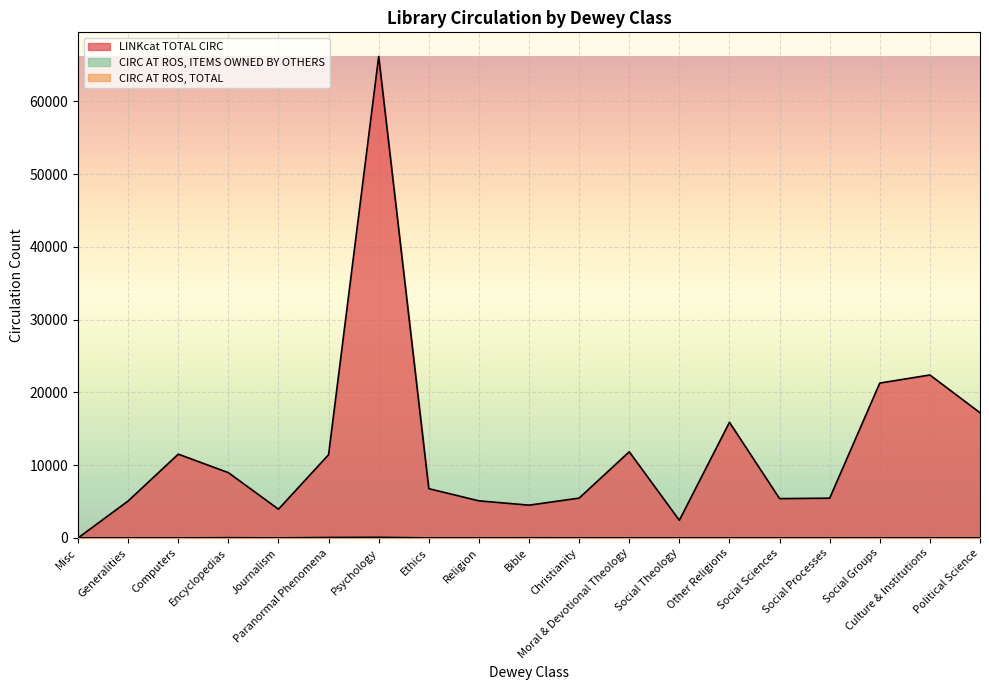

Which category has the lowest value in the LINKcat TOTAL CIRC series?

Misc